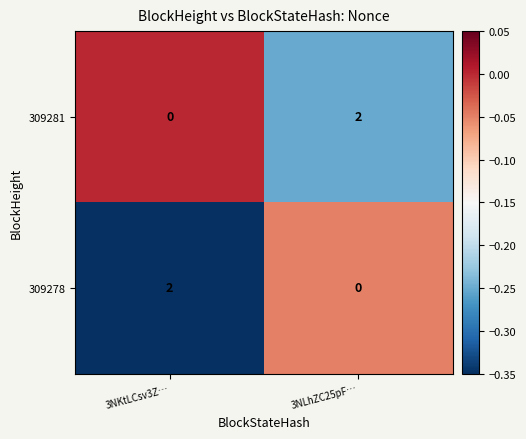

Which category has the highest value in the 309278 series?

3NKtLCsv3Z…